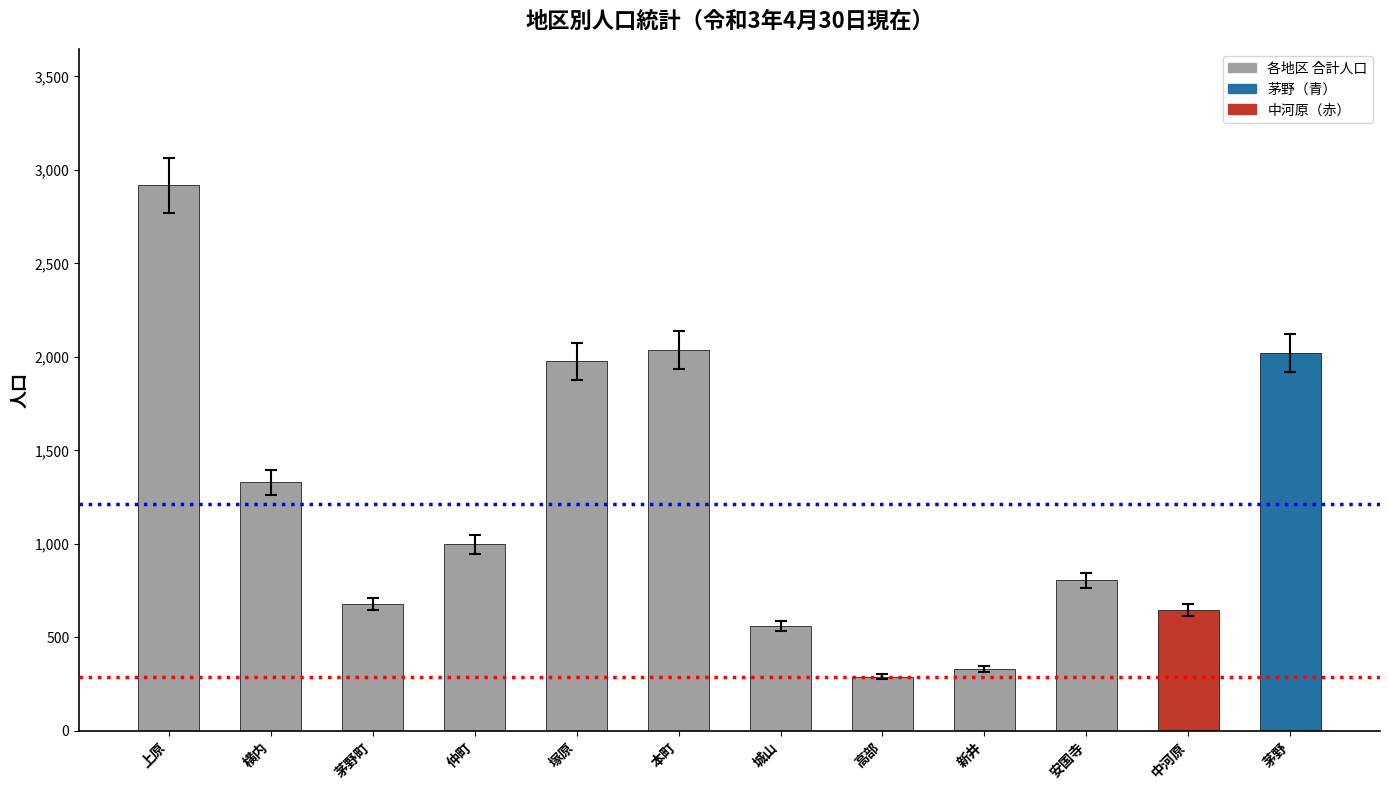

Are the bars horizontal?

No